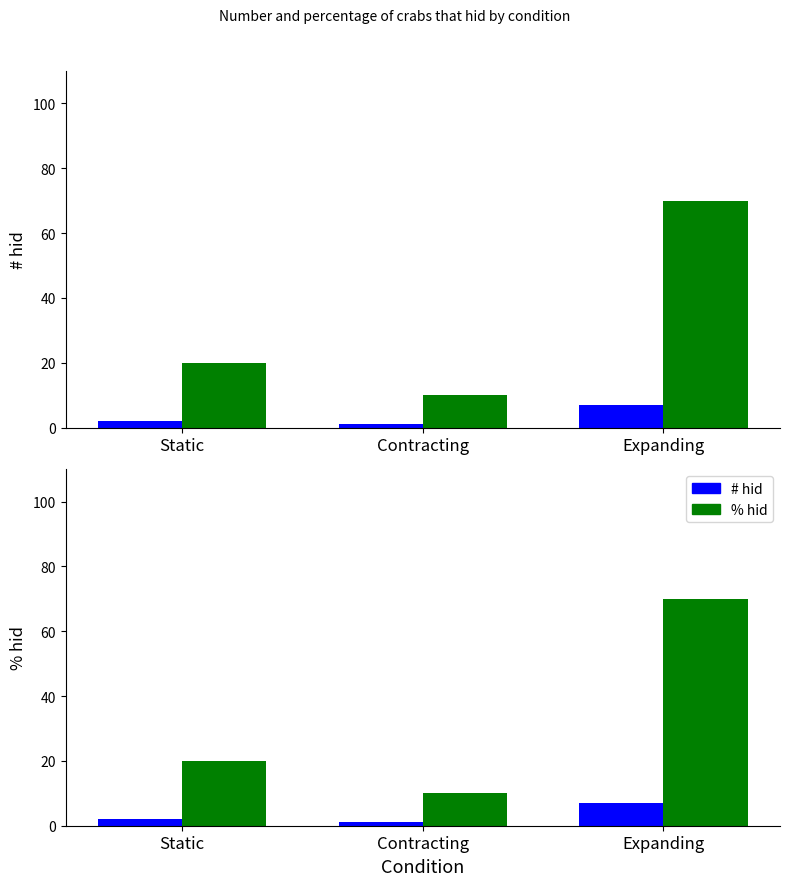

True or false: # hid has a value of 3 at Static.

False